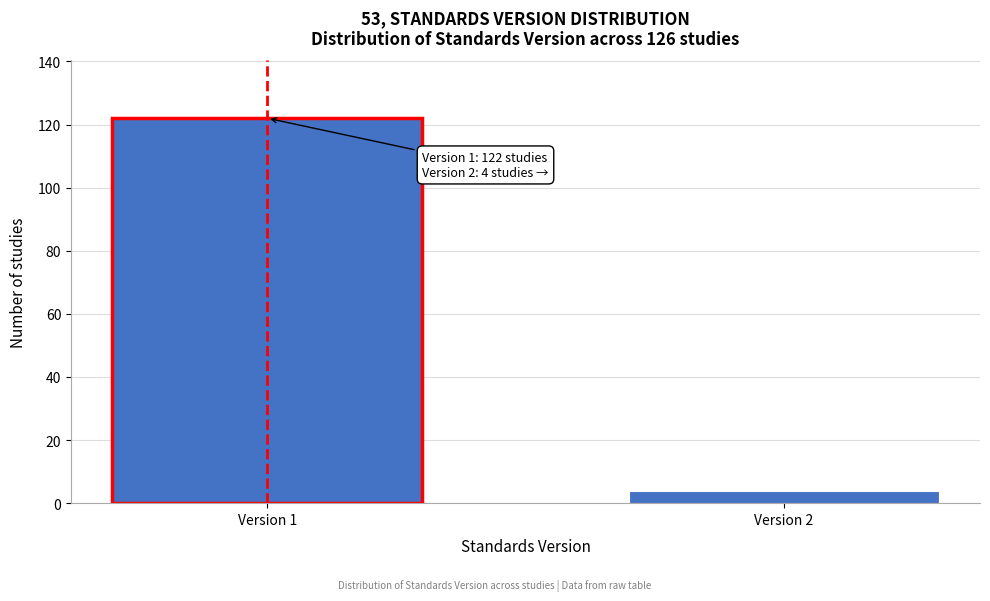

Reading left to right, extract all data points from this chart.

Version 1=122	Version 2=4